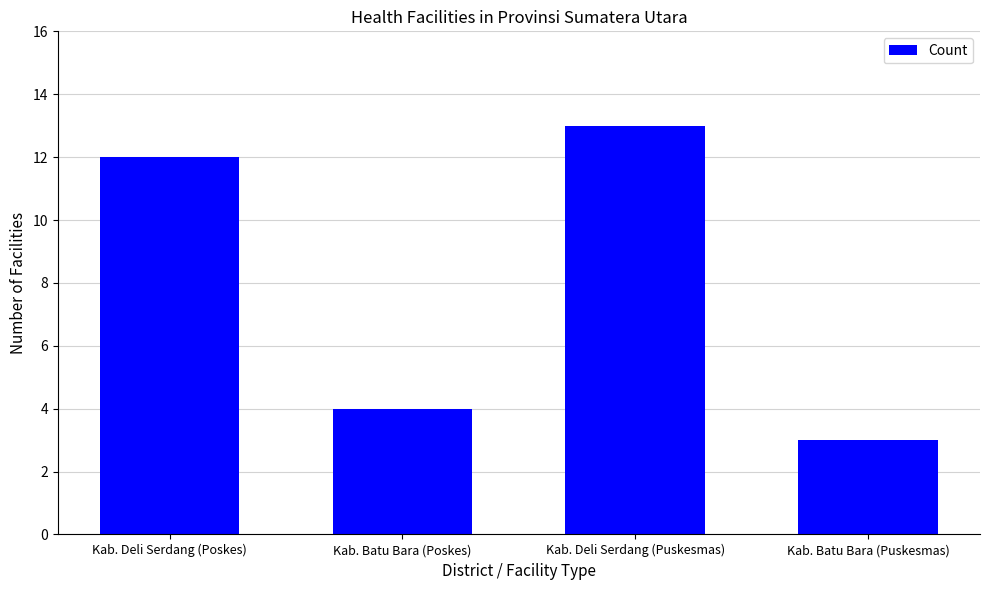

How many data points are less than 12?

2